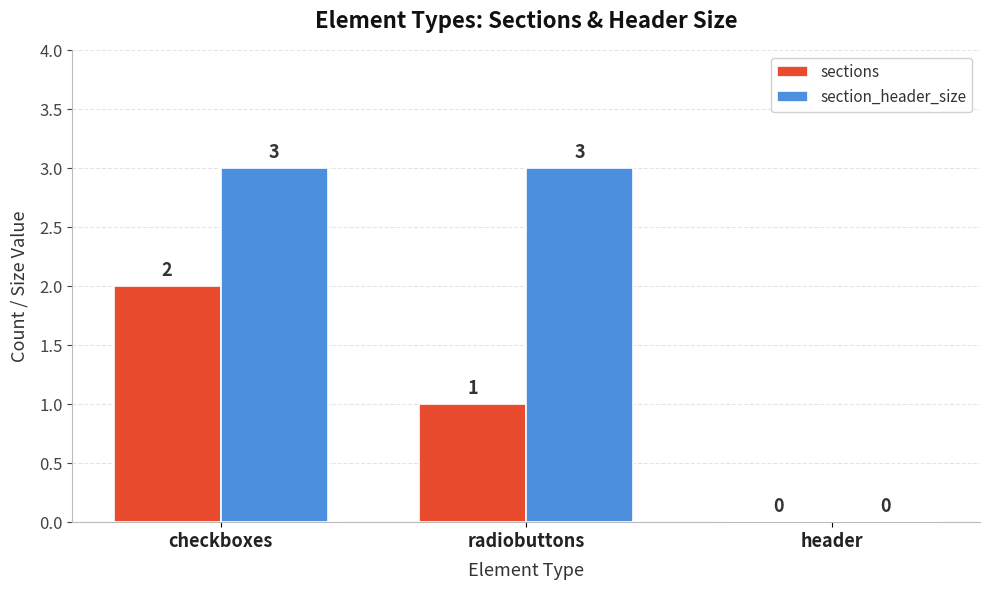

How many positive values does the section_header_size series have?

2